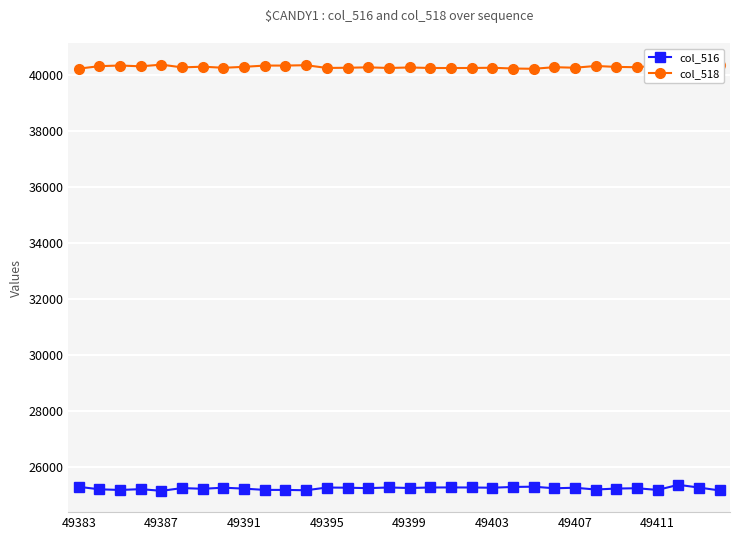

Which series has the largest range (max minus min)?

col_516